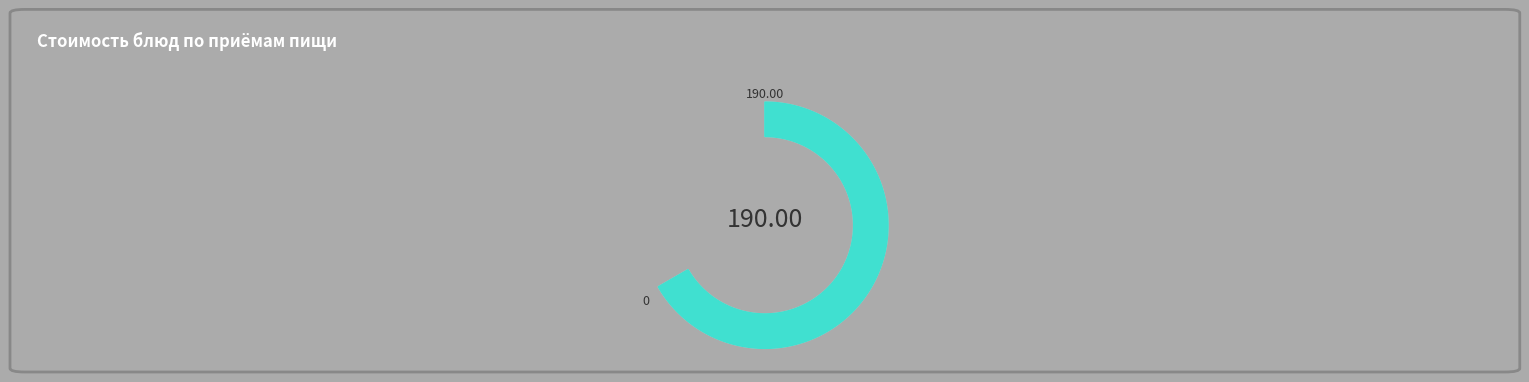

Is it true that гор.напиток (обед) is 1% of the pie?

True